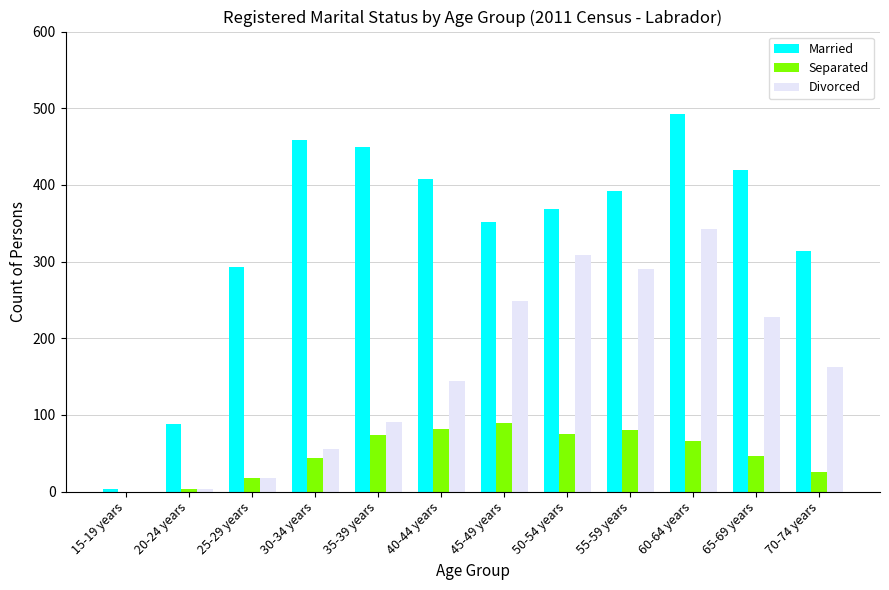

Is it true that Married equals 688 at 40-44 years?

False